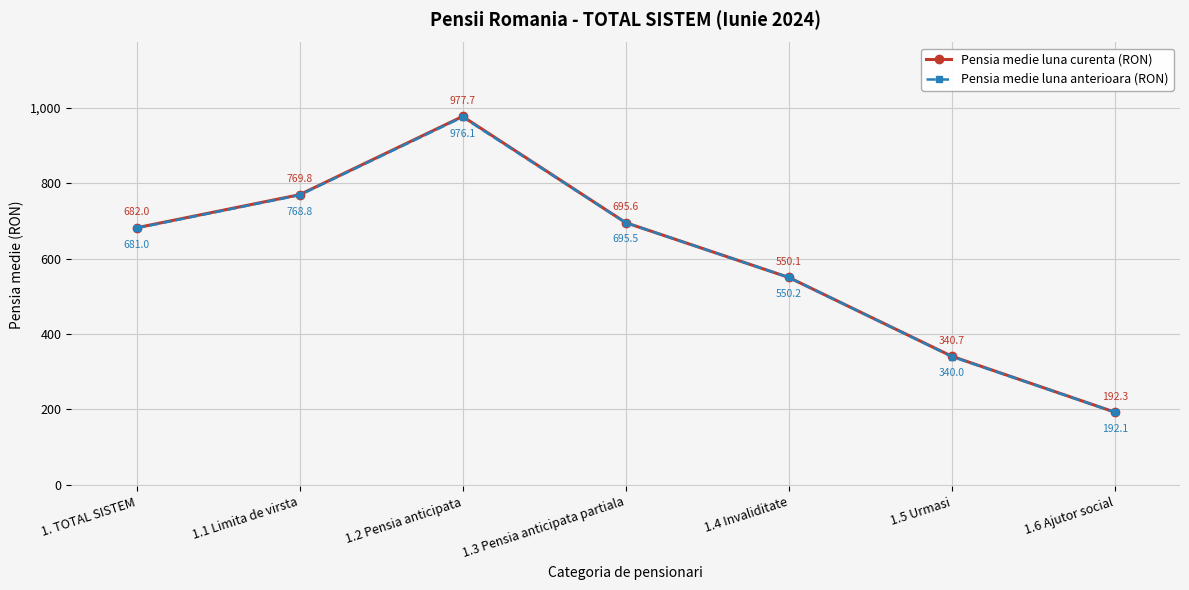

Is it true that Pensia medie luna curenta (RON) equals 85.2 at 1.6 Ajutor social?

False